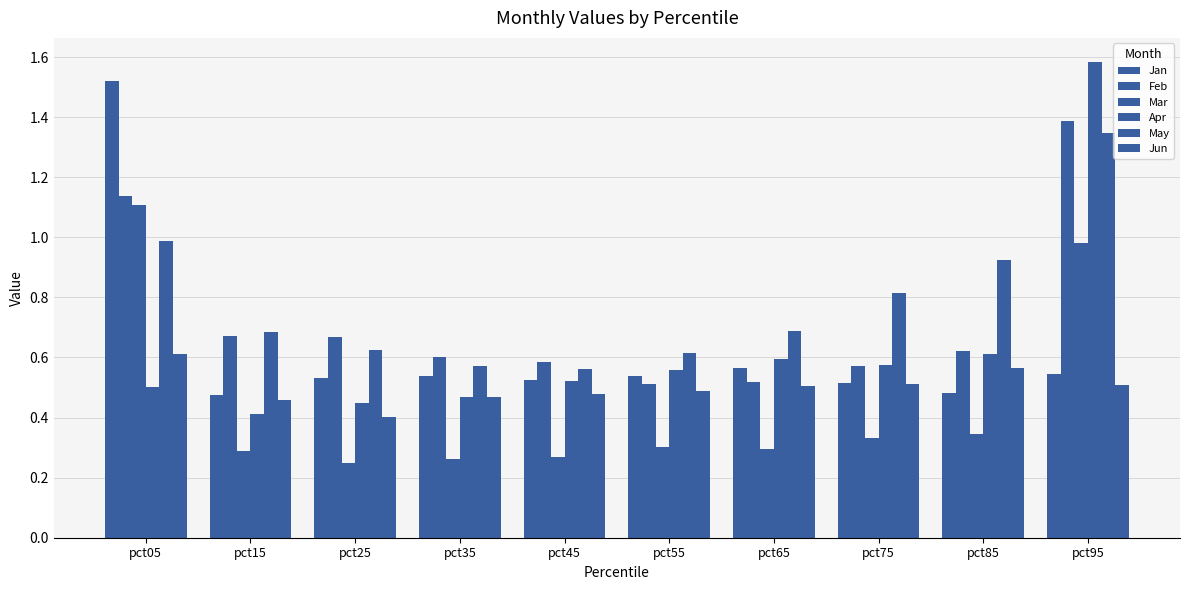

How many bars are there in each group?

6